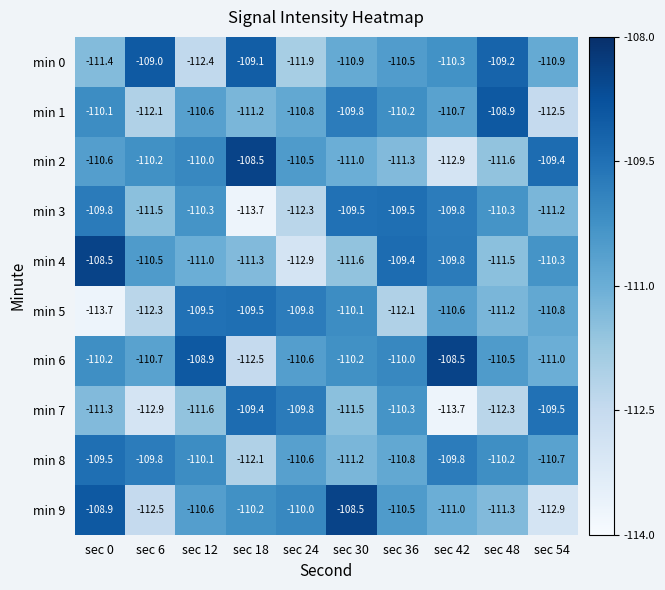

What is the total value across all series at sec 42?

-1107.1